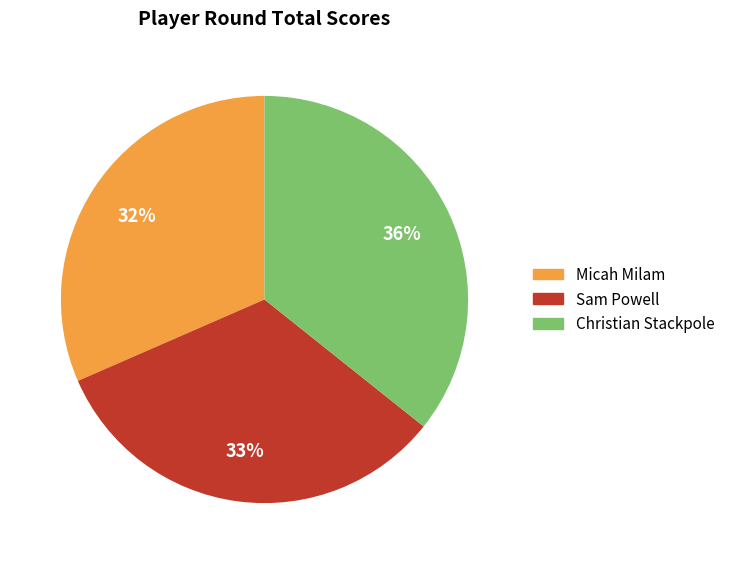

Rank the categories by value from highest to lowest.

Christian Stackpole, Sam Powell, Micah Milam